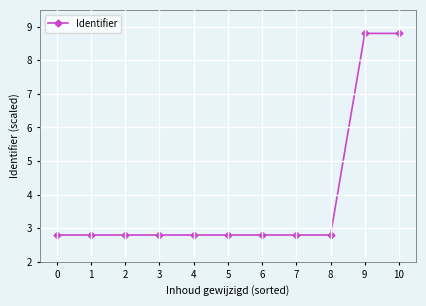

Does the chart have visible grid lines?

Yes